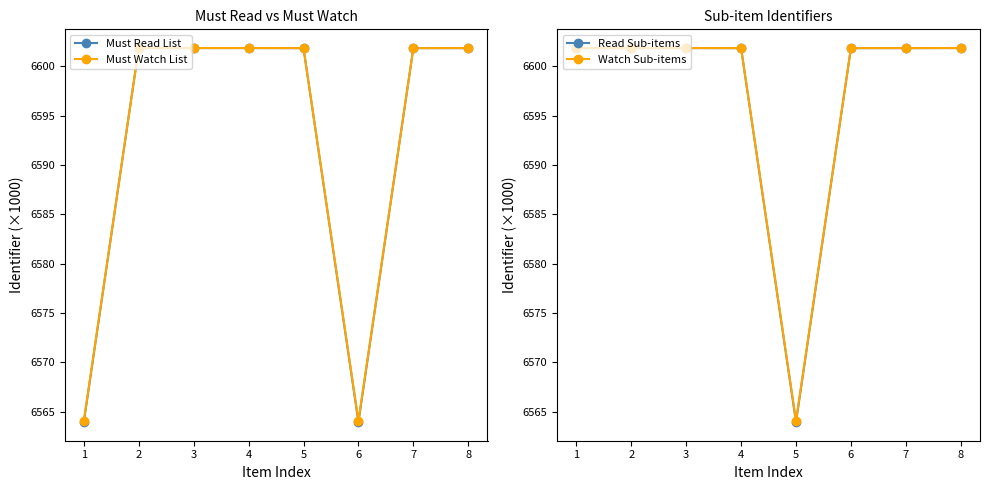

What is the difference between the second highest and minimum values in the Must Read List series?

37.9